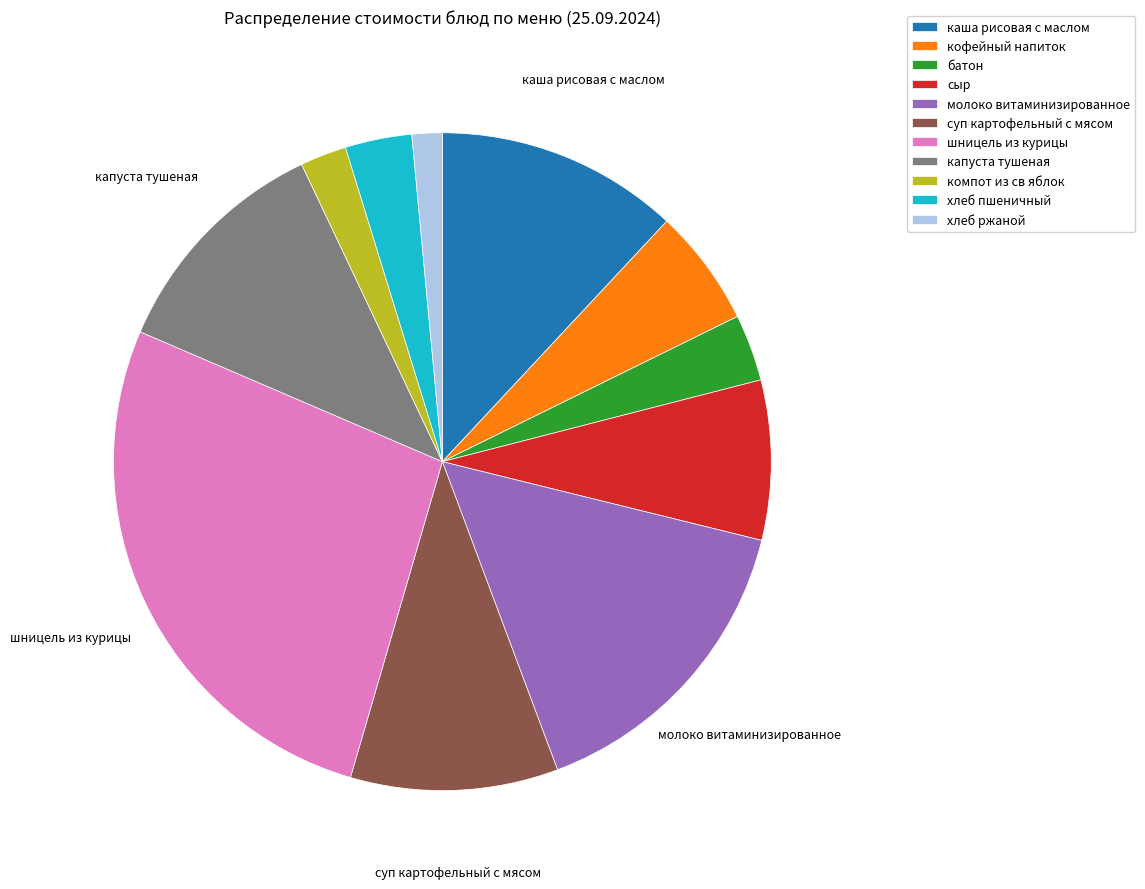

Which slice is the largest?

шницель из курицы